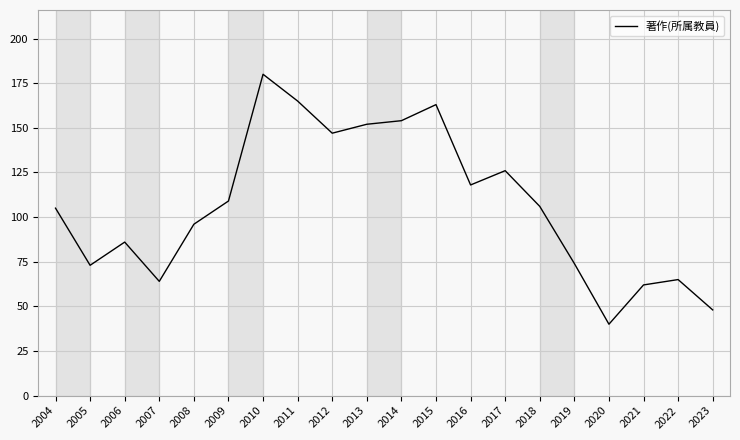

Where is the first local minimum?

2005